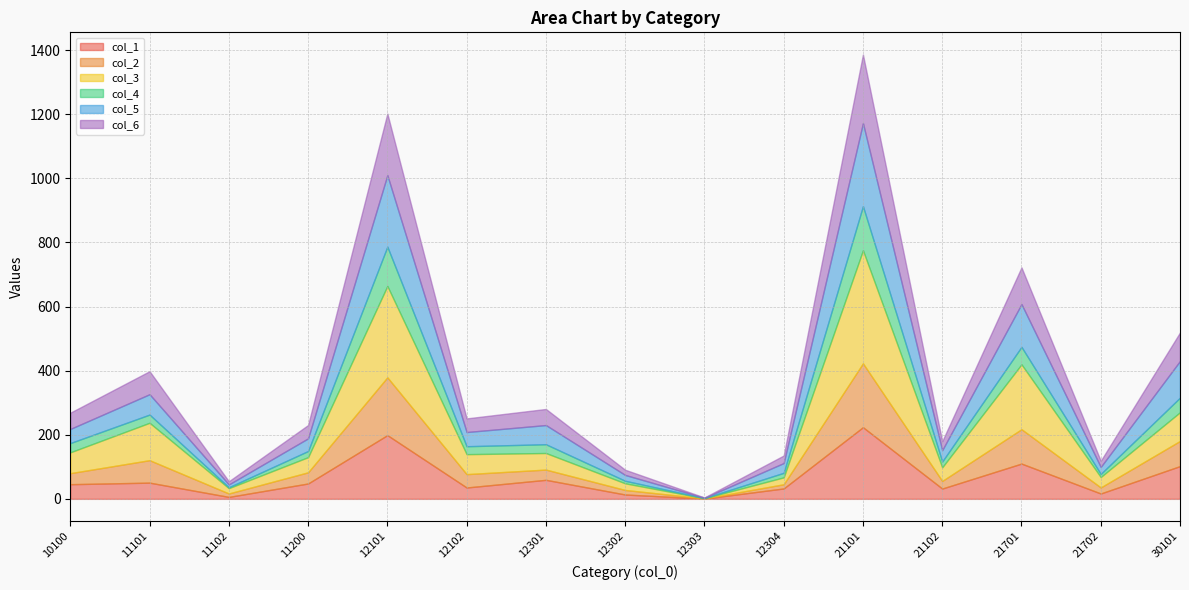

Between which two adjacent categories do col_3 and col_5 first intersect?

12102 and 12301